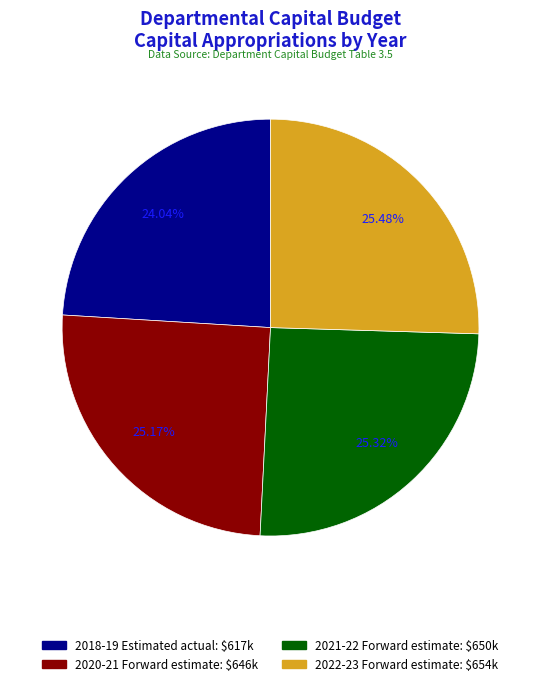

To the nearest percent, what is the combined percentage of 2018-19 Estimated actual and 2022-23 Forward estimate?

50%